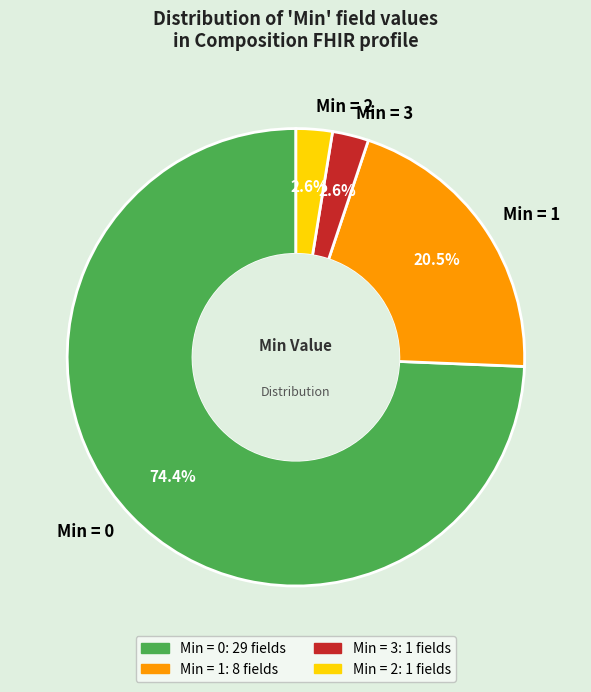

Does Min = 3 account for over 50% of the chart?

No